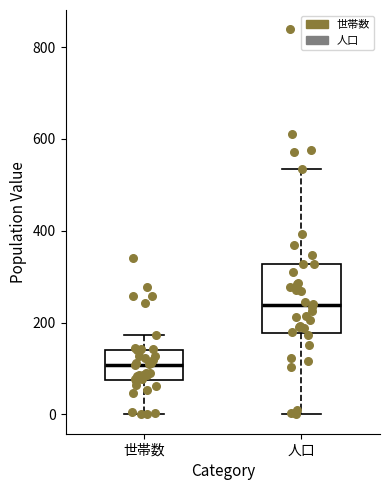

Where is the lower edge of the box for 世帯数 on the y-axis? The values are not printed on the chart, so give them approximately, as read against the axis.

80